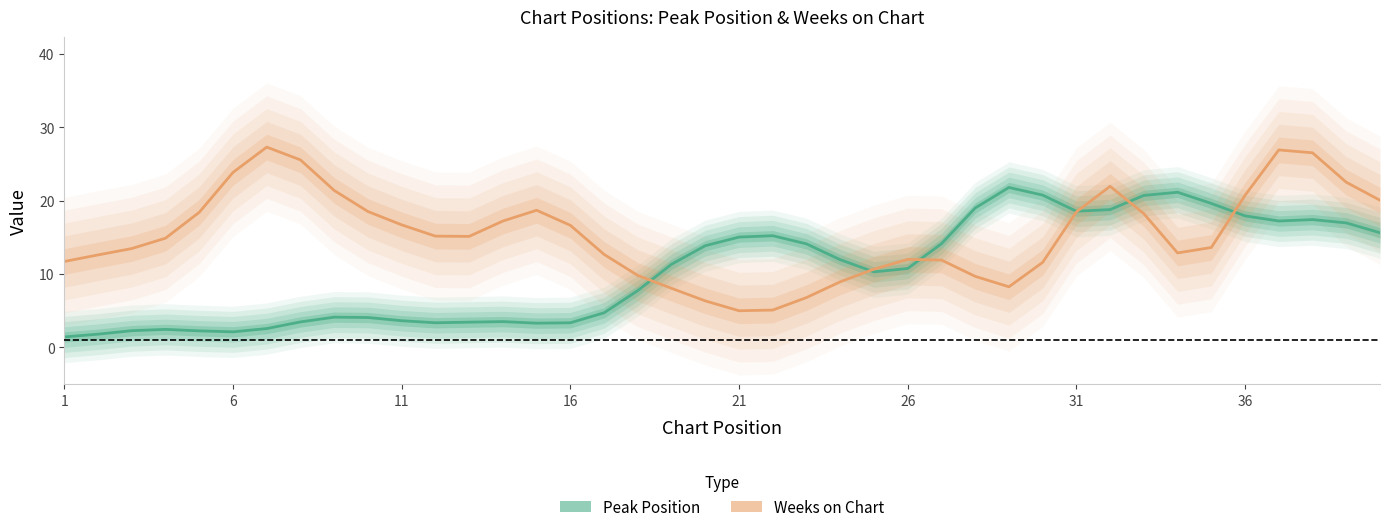

Rank the series by their average value, from lowest to highest.

Peak Position, Weeks on Chart